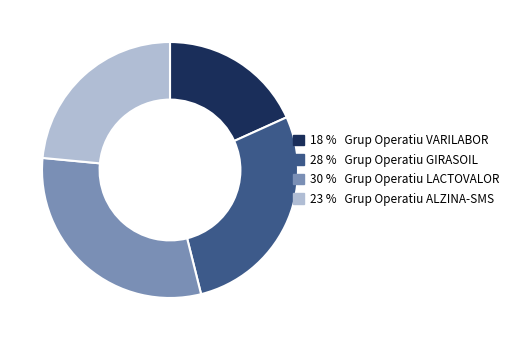

Does any single category account for the majority?

No